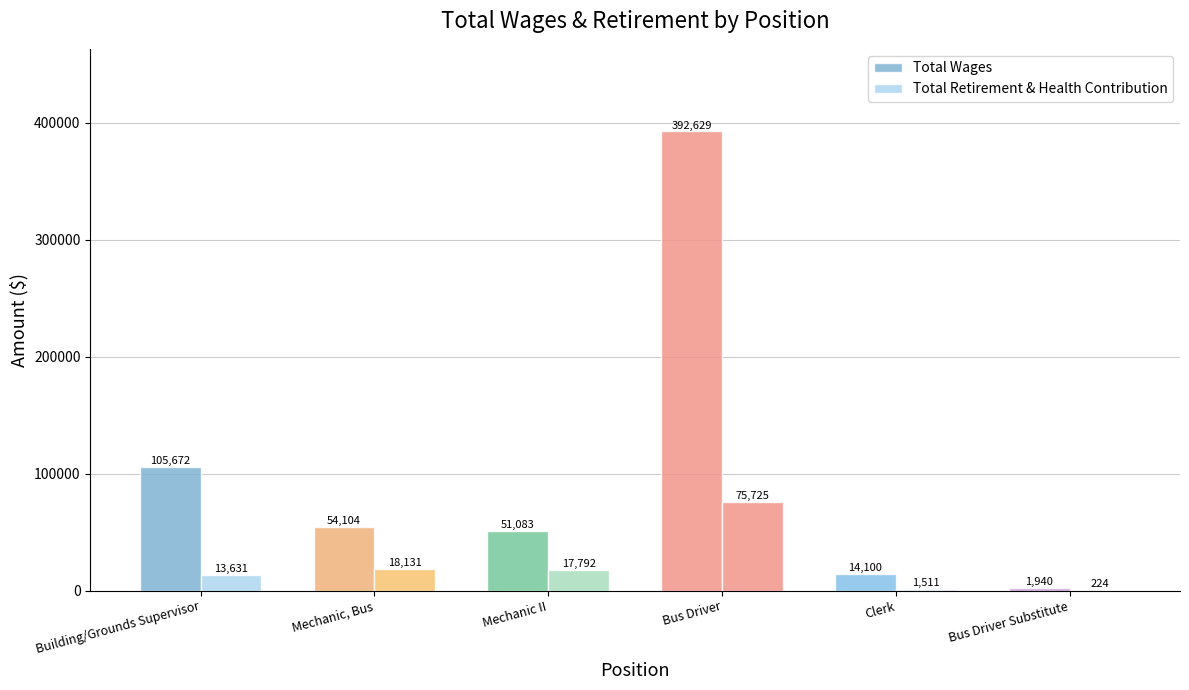

Where is Total Retirement & Health Contribution nearest to the value 37974?

Mechanic, Bus